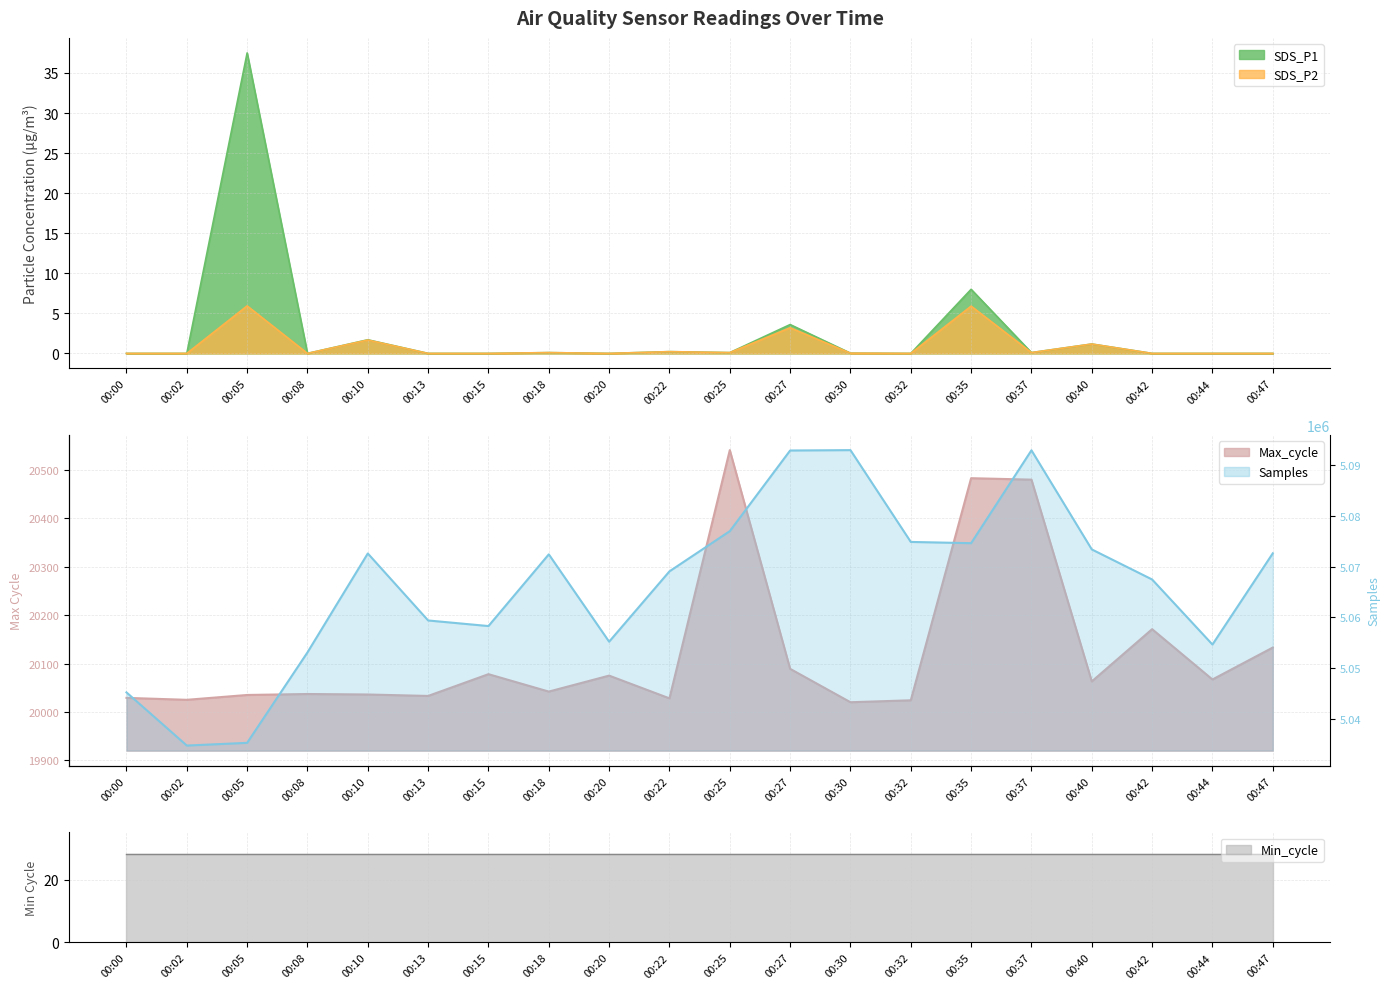

True or false: Samples has a value of 2399710.0 at 00:25.

False